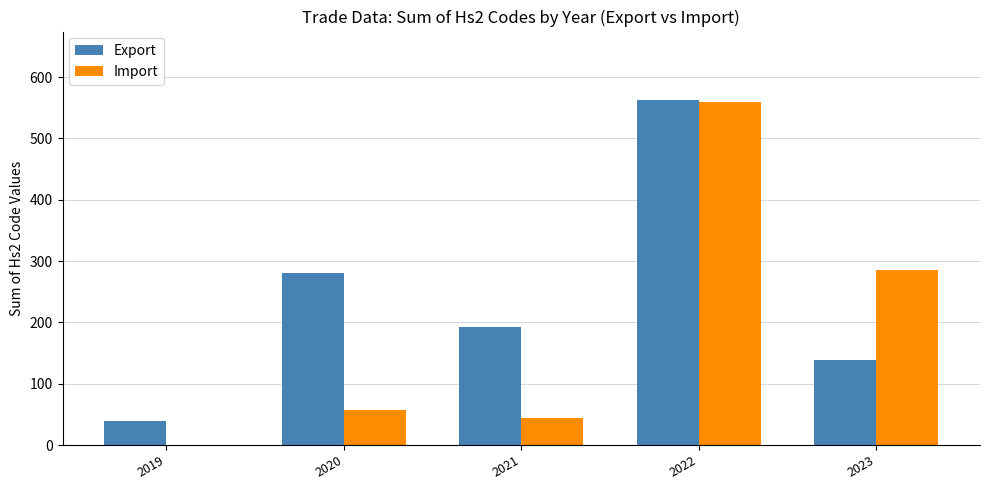

Reading left to right, transcribe all the data shown in this chart.

Export: 2019=39	2020=281	2021=192	2022=562	2023=138
Import: 2019=0	2020=57	2021=44	2022=560	2023=286